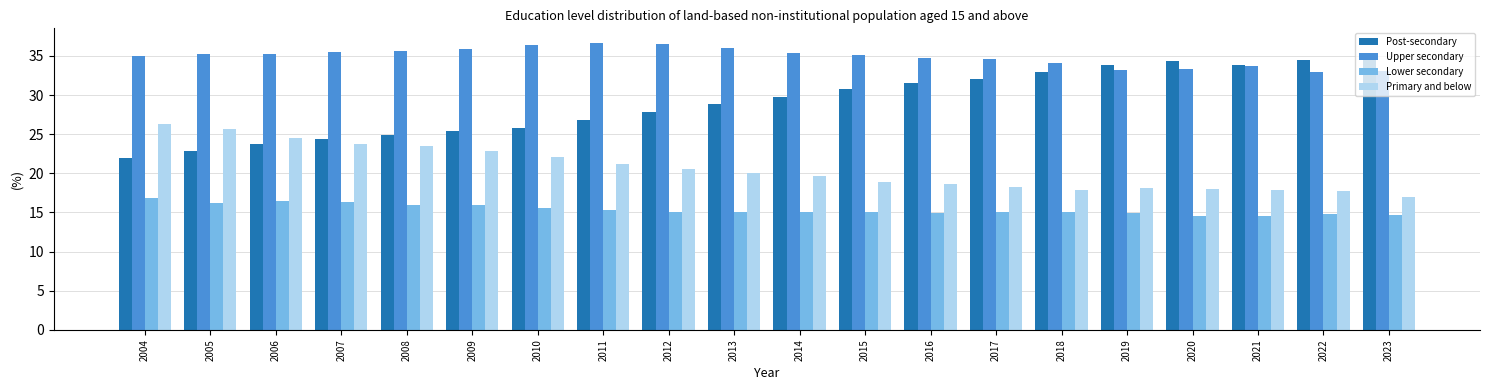

What is the total value across all series at 2011?

100.0